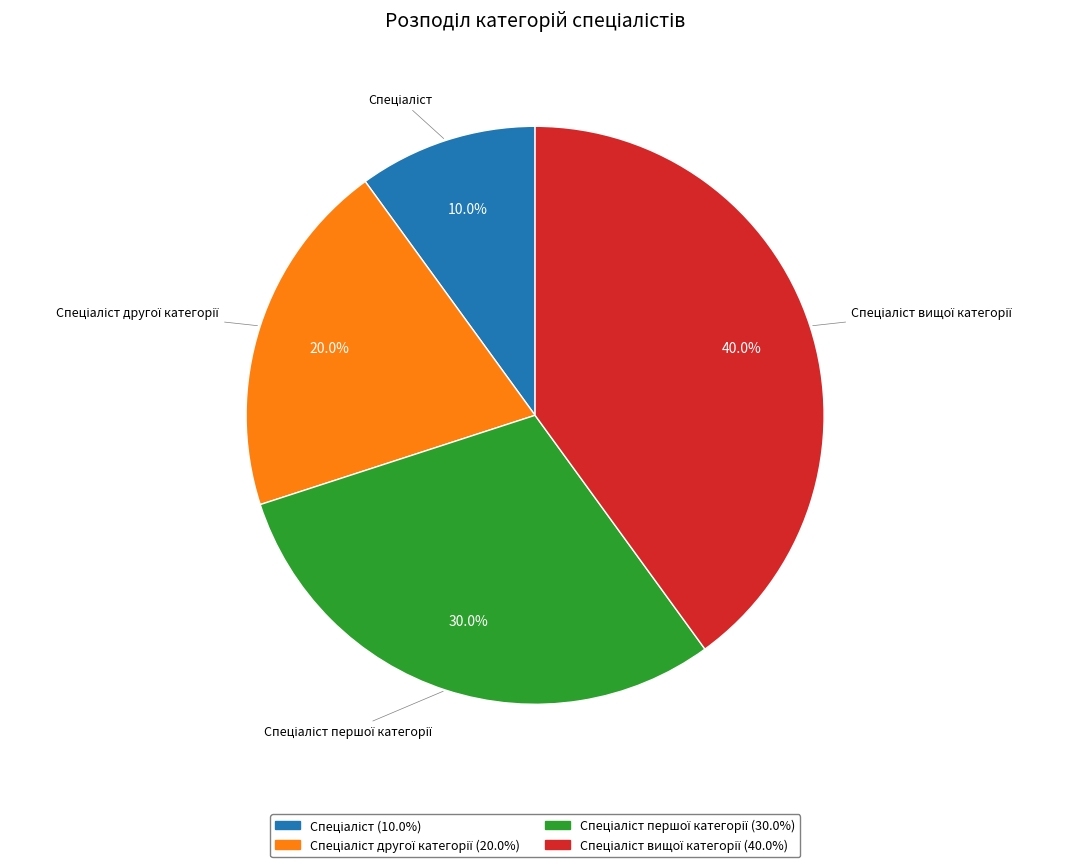

Does any single category account for the majority?

No